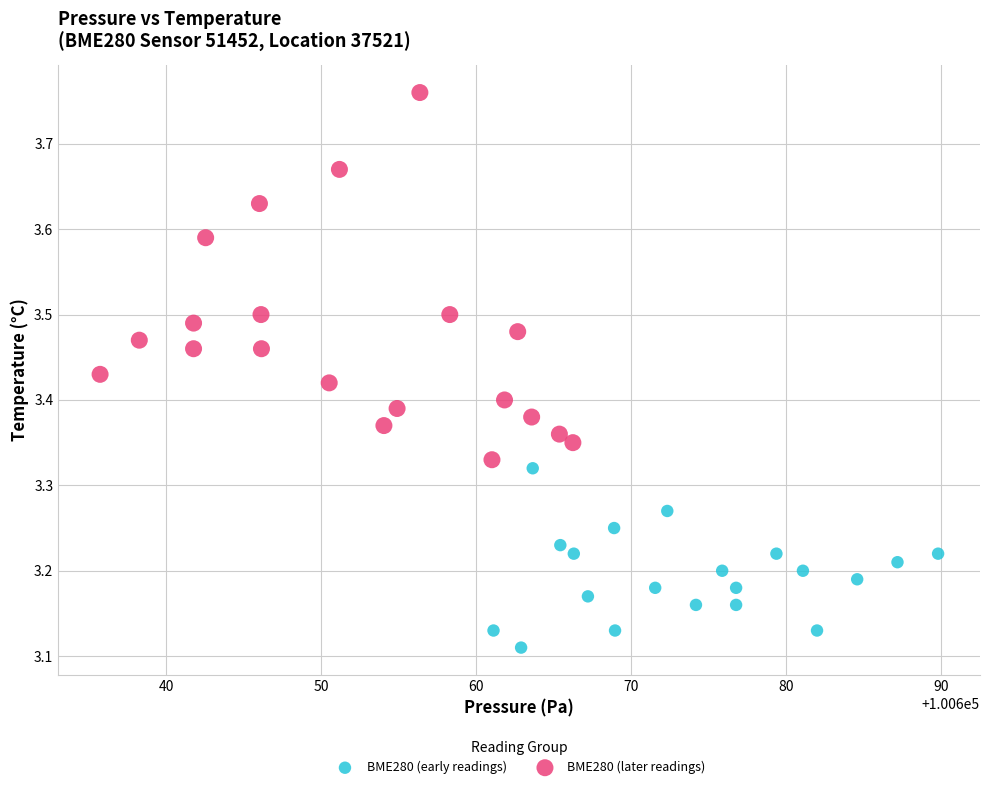

Which series contains the highest Y value?

BME280 (later readings)